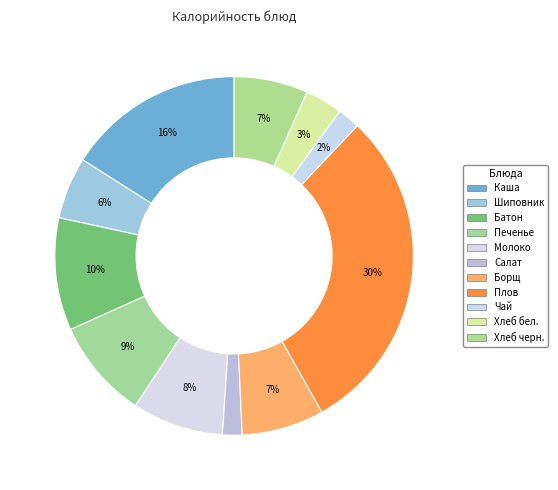

Count the number of slices in the pie.

11